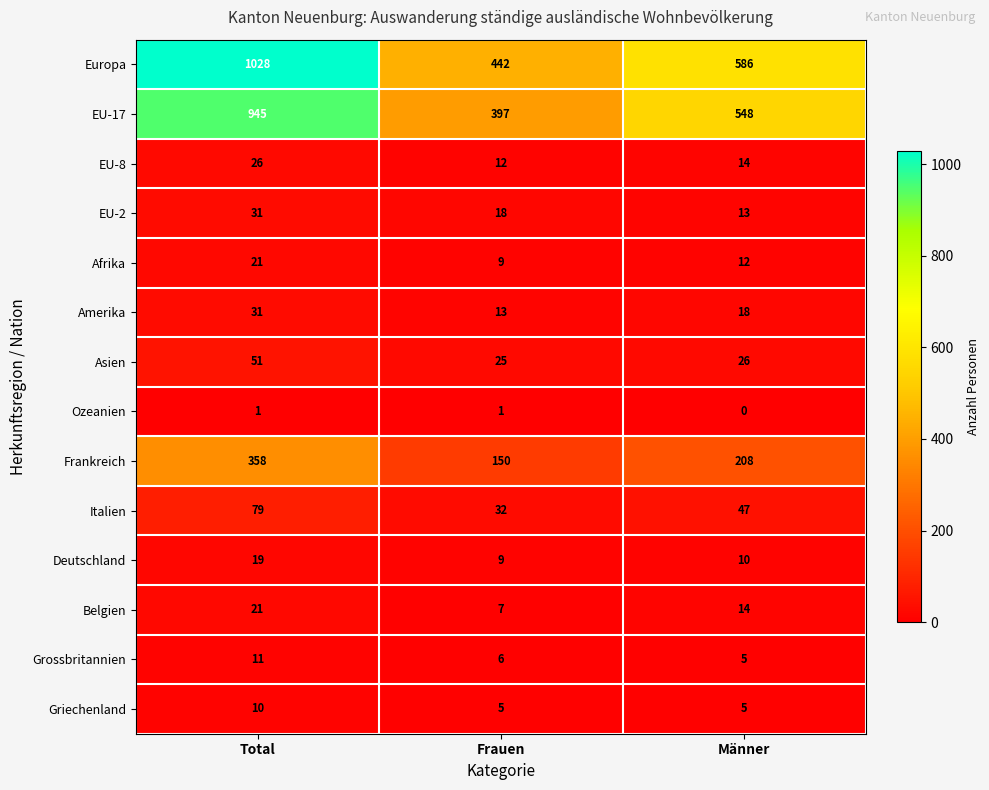

What is the difference between the Europa values at Männer and Frauen?

144